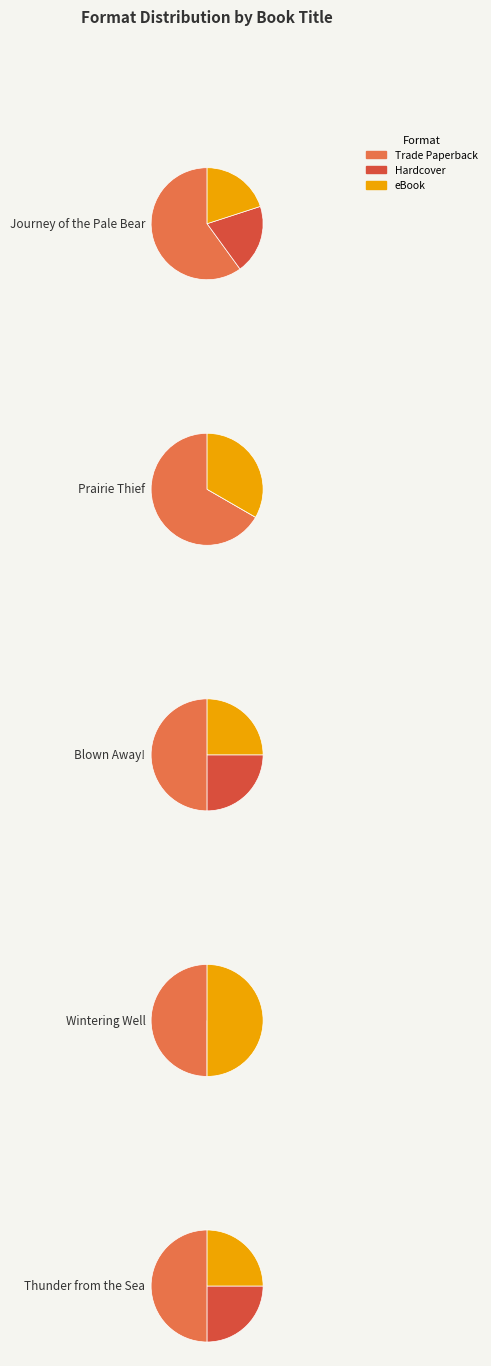

To the nearest percent, what portion does Prairie Thief represent?

20%